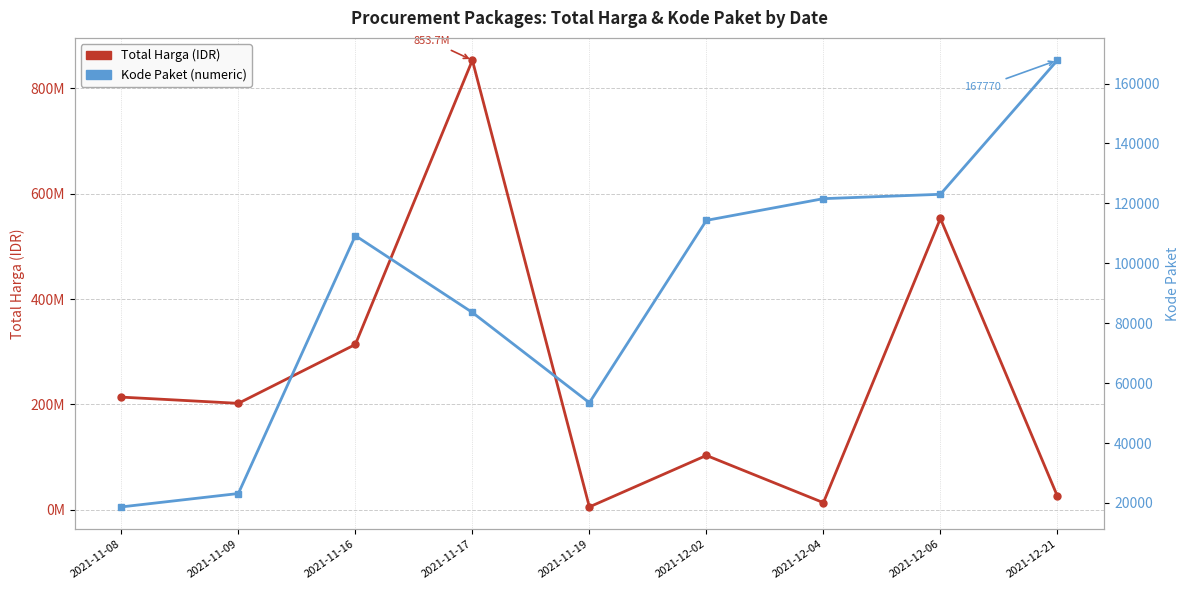

The value of Kode Paket at 2021-12-21 is 167770. True or false?

True